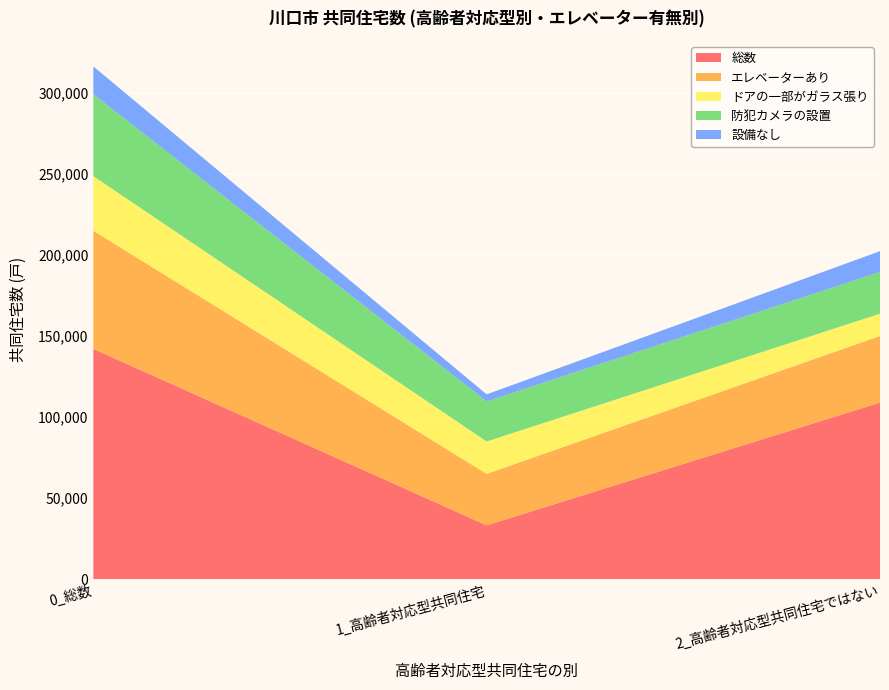

Reading right to left, transcribe all the data shown in this chart.

総数: 2_高齢者対応型共同住宅ではない=108940	1_高齢者対応型共同住宅=33180	0_総数=142130
エレベーターあり: 2_高齢者対応型共同住宅ではない=41160	1_高齢者対応型共同住宅=31780	0_総数=72940
ドアの一部がガラス張り: 2_高齢者対応型共同住宅ではない=13740	1_高齢者対応型共同住宅=19980	0_総数=33720
防犯カメラの設置: 2_高齢者対応型共同住宅ではない=25760	1_高齢者対応型共同住宅=24740	0_総数=50500
設備なし: 2_高齢者対応型共同住宅ではない=12850	1_高齢者対応型共同住宅=4360	0_総数=17220